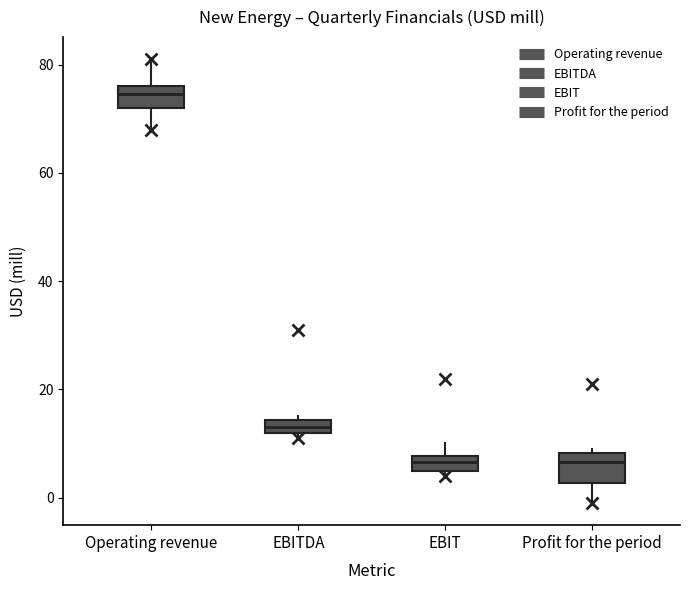

Where is the lower edge of the box for Profit for the period on the y-axis? The values are not printed on the chart, so give them approximately, as read against the axis.

2